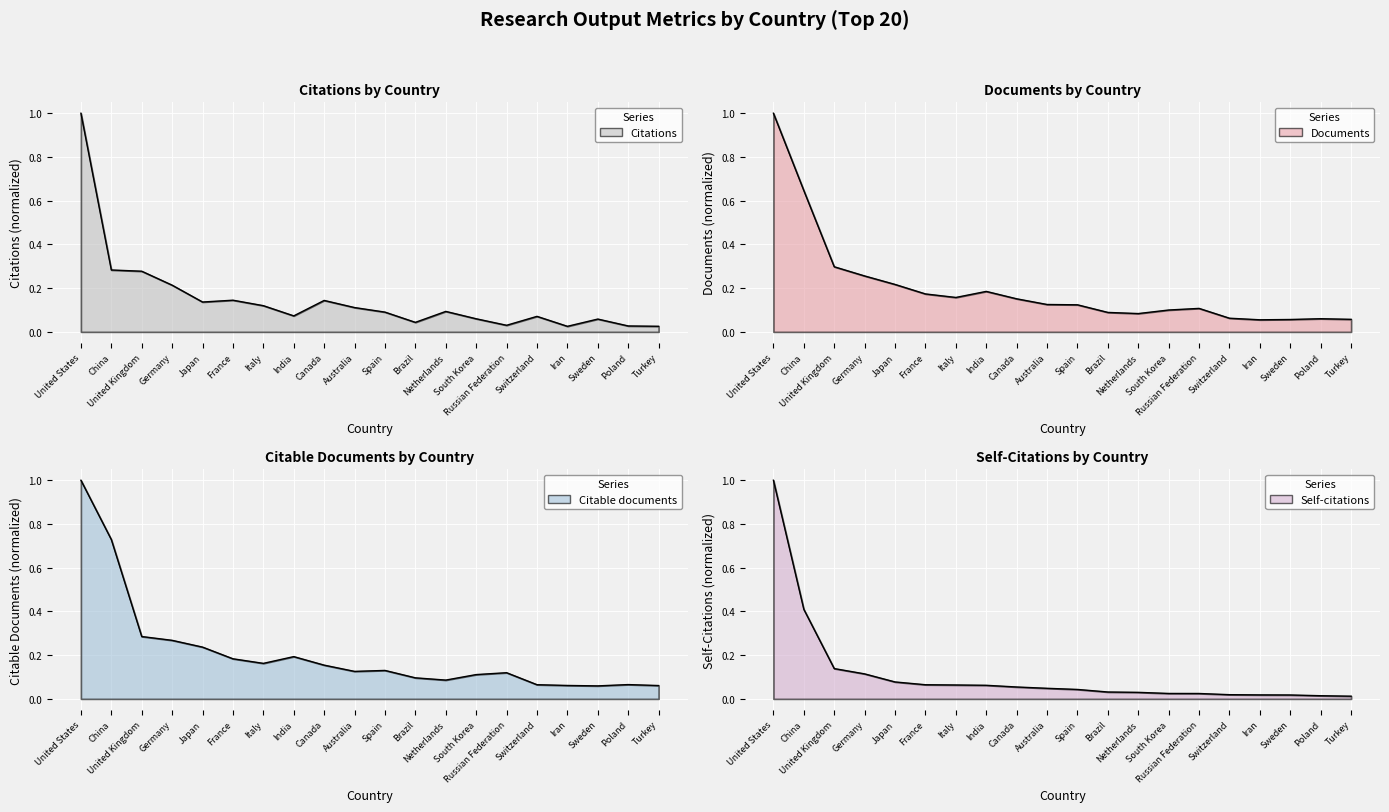

How many interior local peaks does the Documents series have?

3